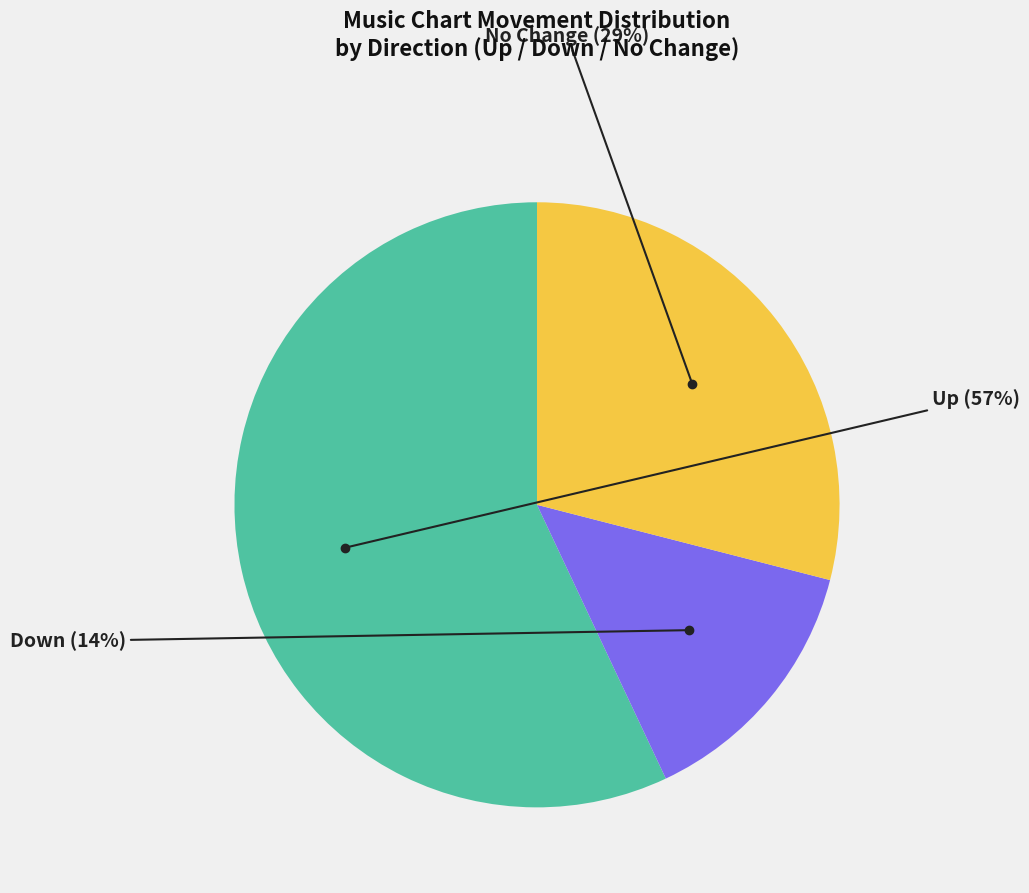

Which category has the biggest portion of the pie?

Up